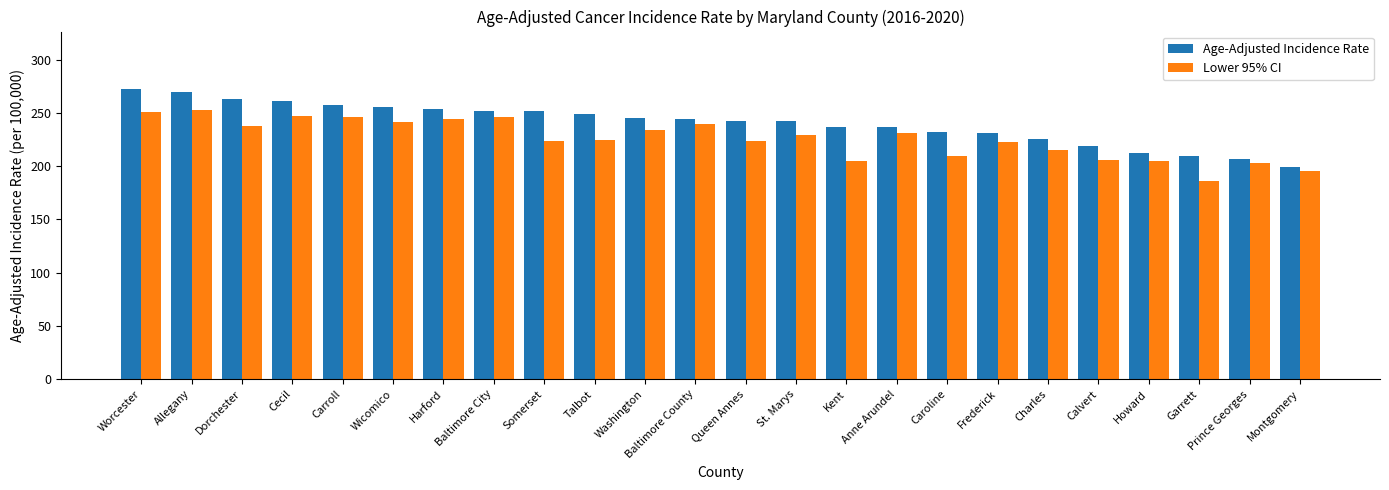

What is the value of the Age-Adjusted Incidence Rate bar at the 21st from the left?

212.3